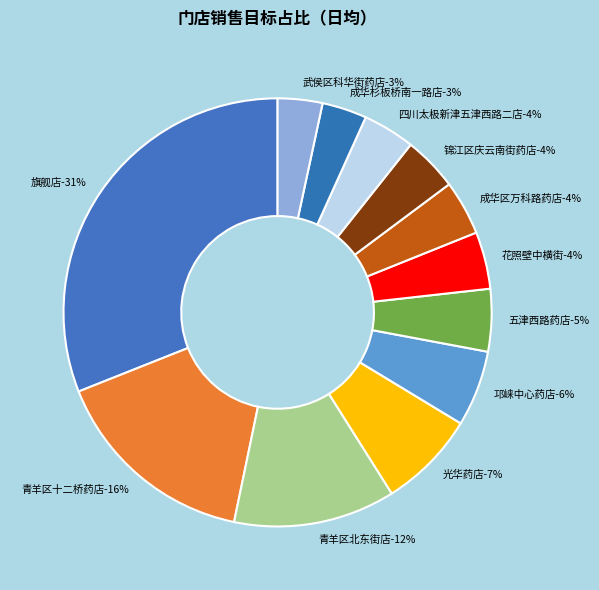

Does any single category account for the majority?

No